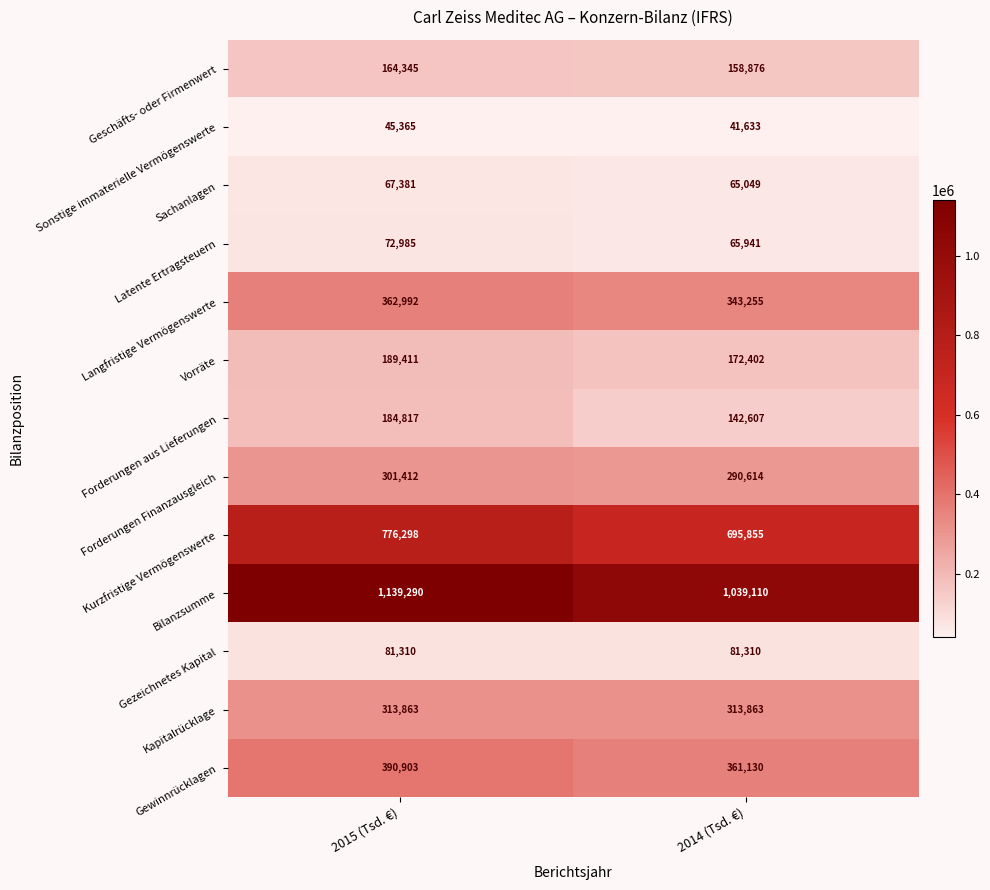

Which series changed the most between 2015 (Tsd. €) and 2014 (Tsd. €)?

Bilanzsumme